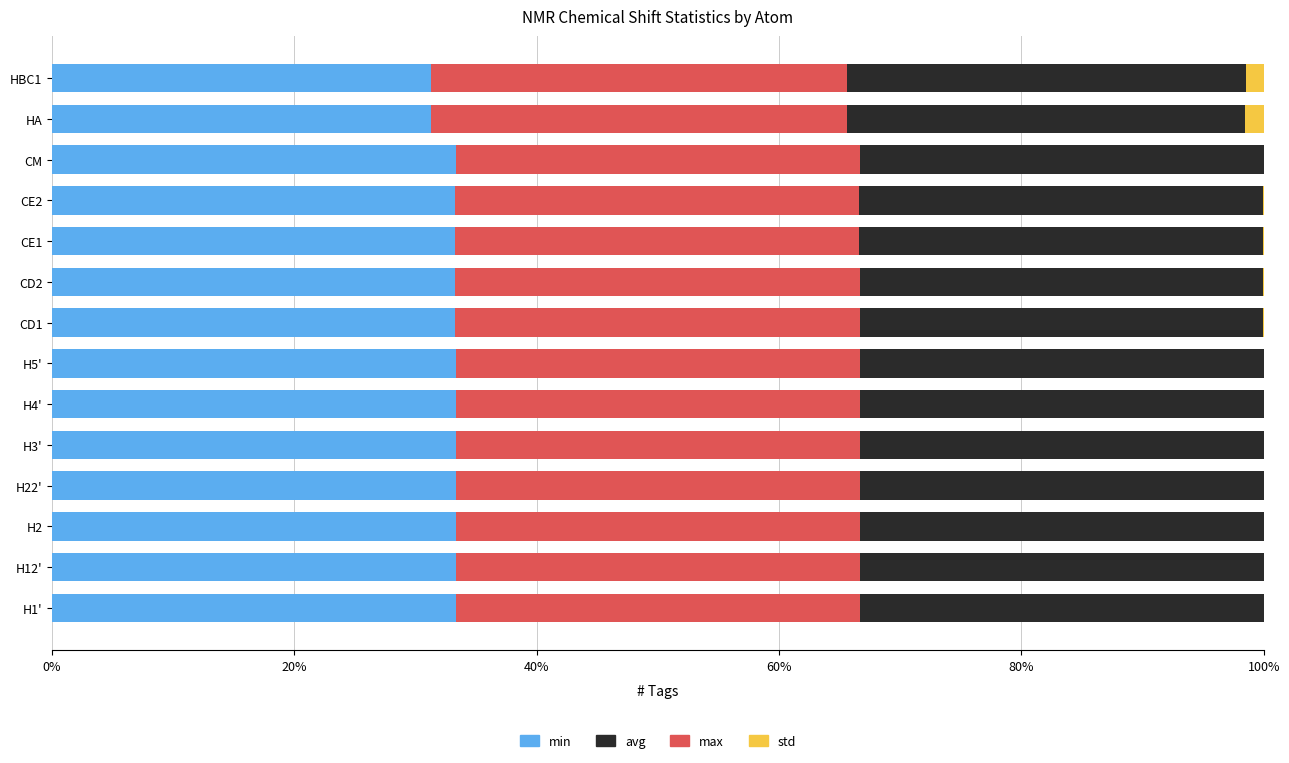

The value of min at H3' is 52.9. True or false?

False